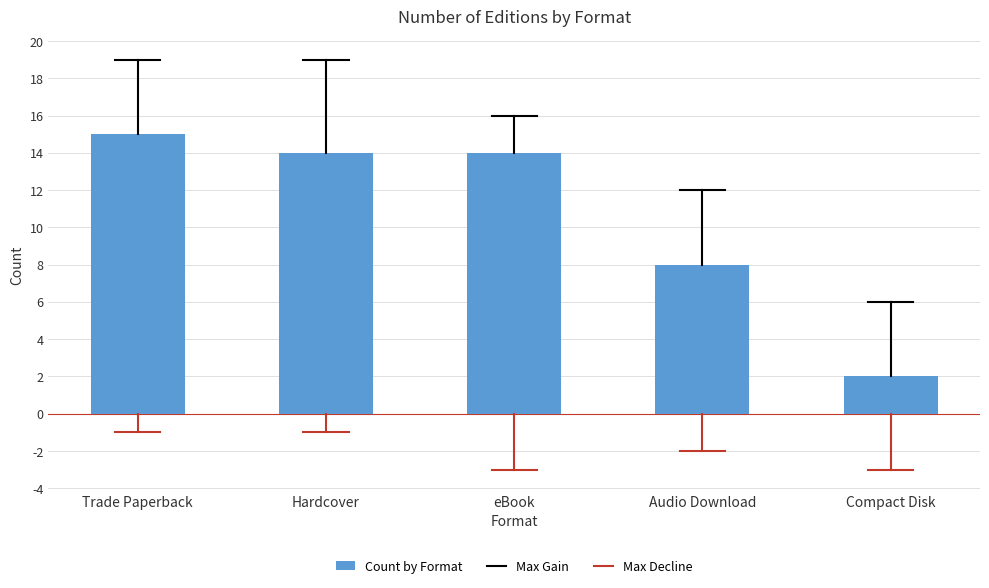

Reading left to right, what are all the values shown in this chart?

Trade Paperback=15	Hardcover=14	eBook=14	Audio Download=8	Compact Disk=2